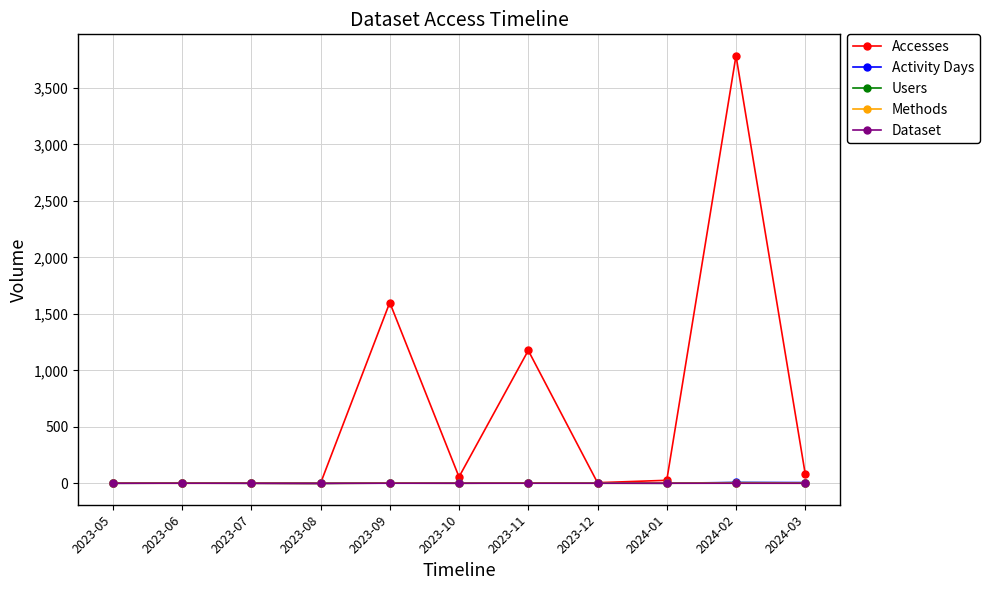

How many data points in Dataset are less than 1?

1